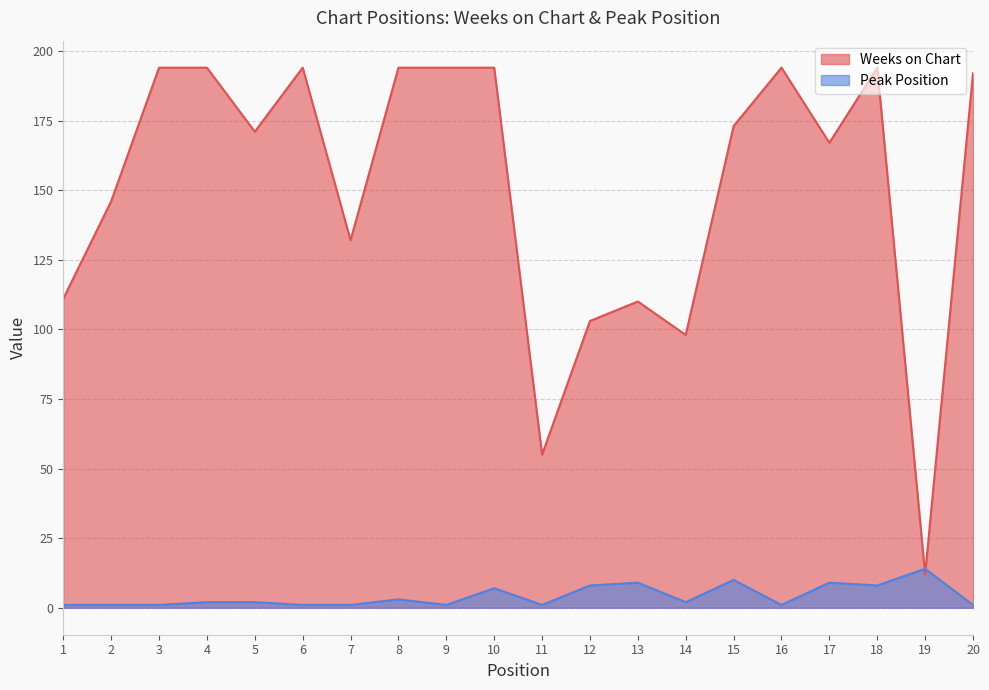

What is the spread (max minus min) of values at 14?

96